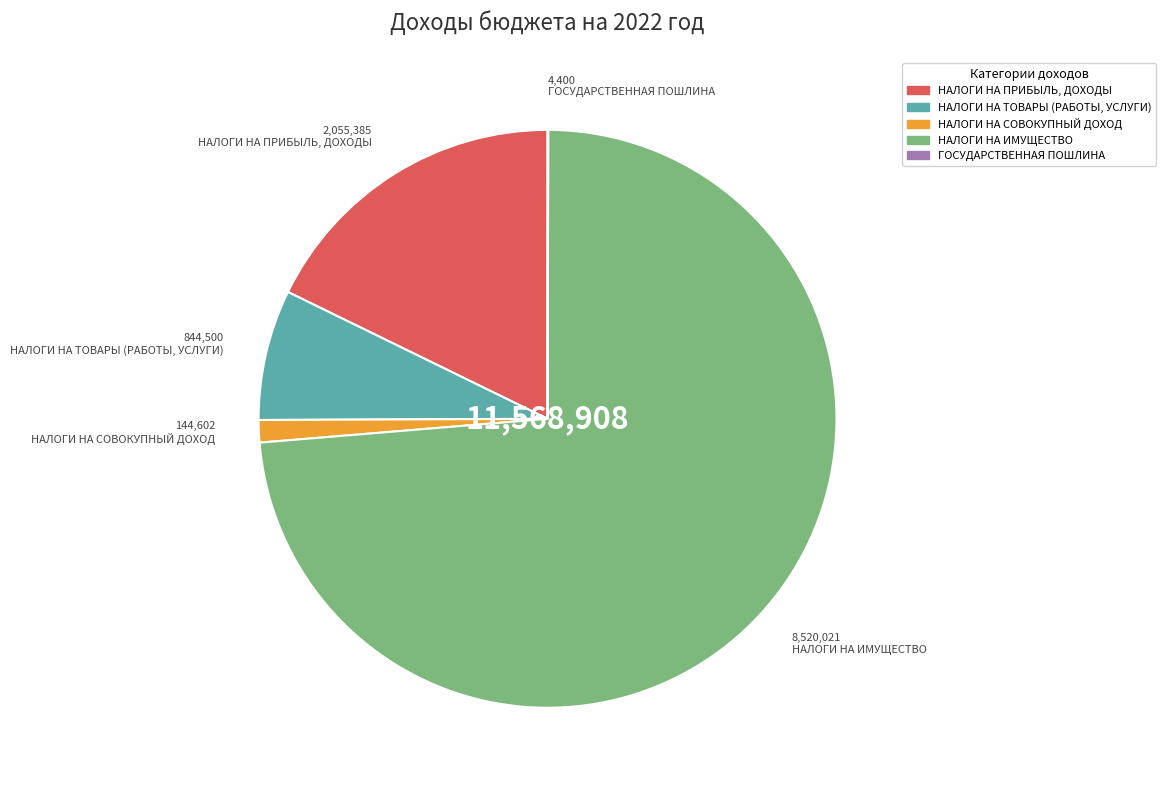

Which category has the biggest portion of the pie?

НАЛОГИ НА ИМУЩЕСТВО